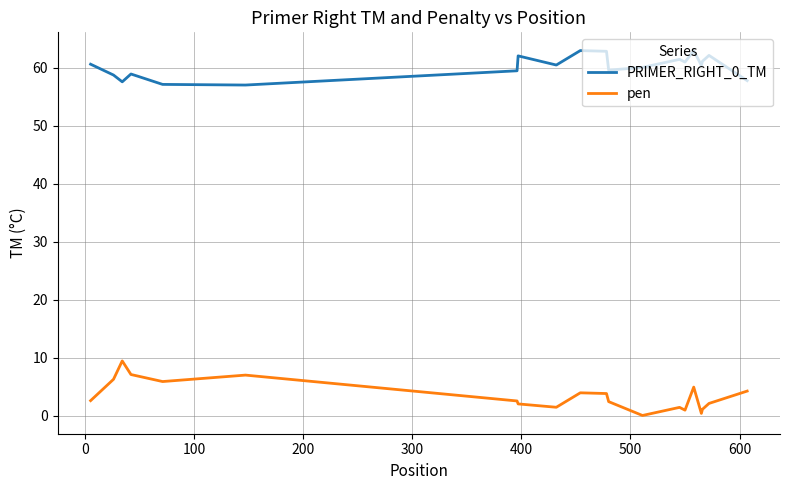

True or false: pen and PRIMER_RIGHT_0_TM intersect in this chart.

False